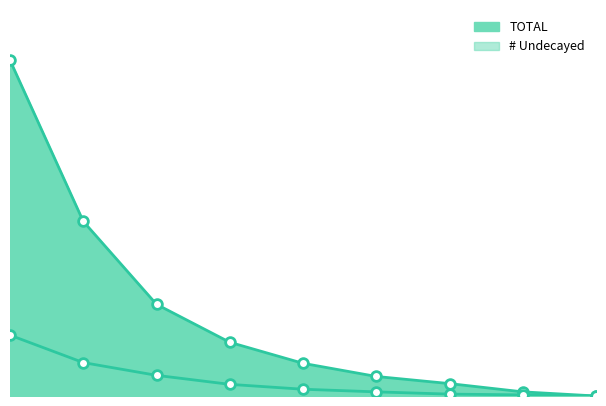

Which series changed the most between 10 and 20?

TOTAL